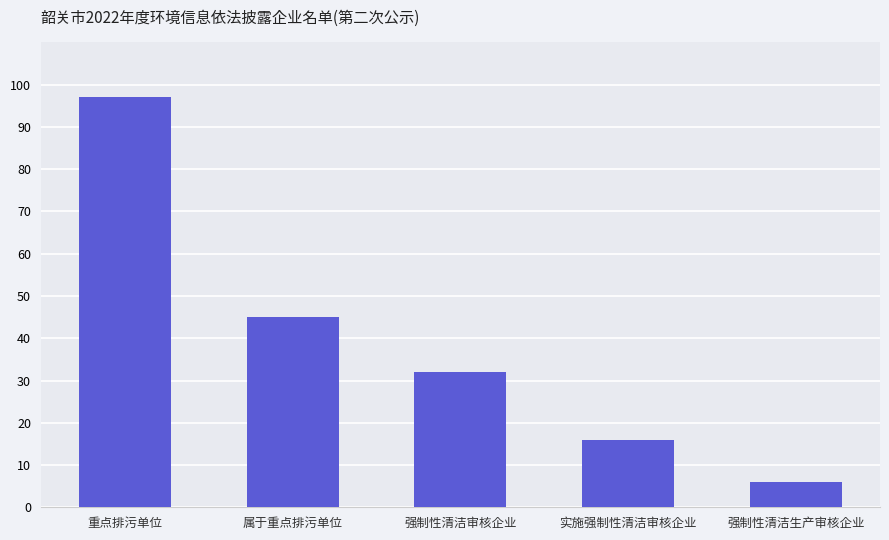

Approximately how many times larger is the value at 强制性清洁审核企业 compared to 重点排污单位?

0.3